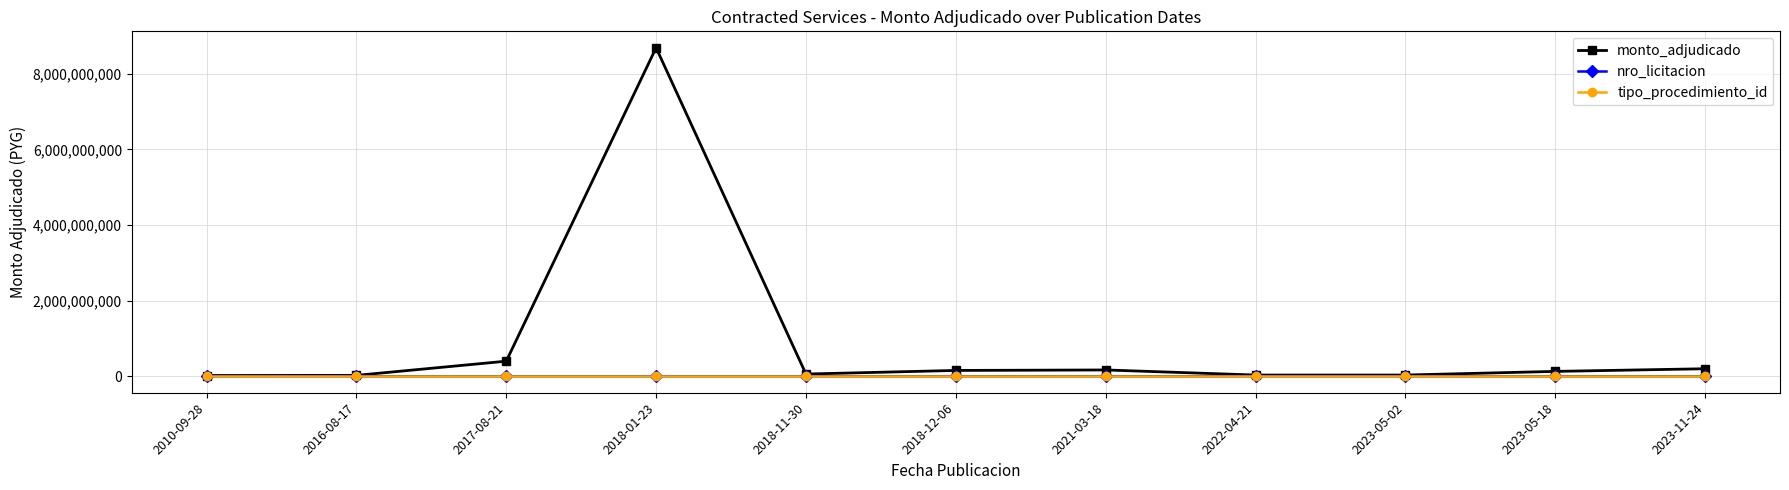

The nro_licitacion series shows 404748 at 2022-04-21. True or false?

True